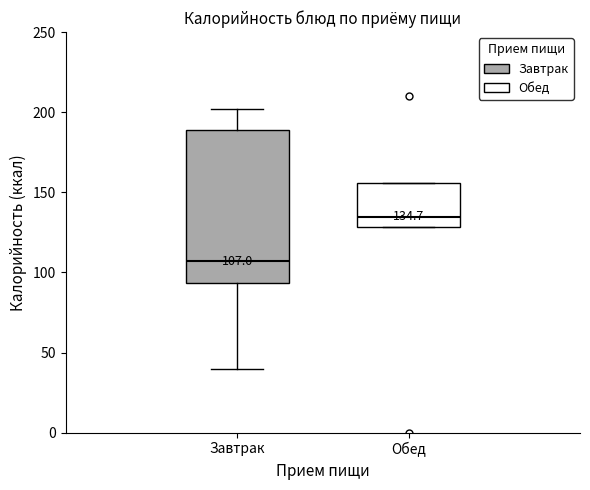

Which box is the tallest, from its lower edge to its upper edge?

Завтрак